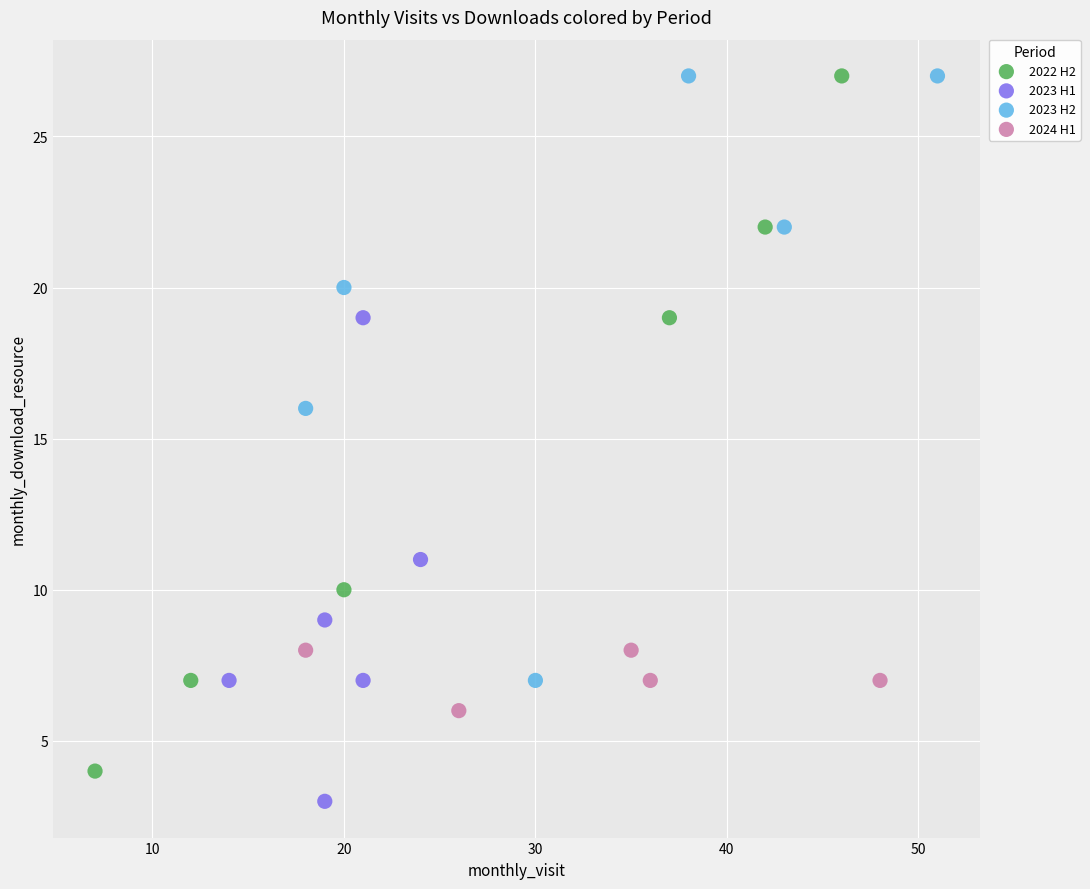

Which series reaches the minimum Y coordinate?

2023 H1